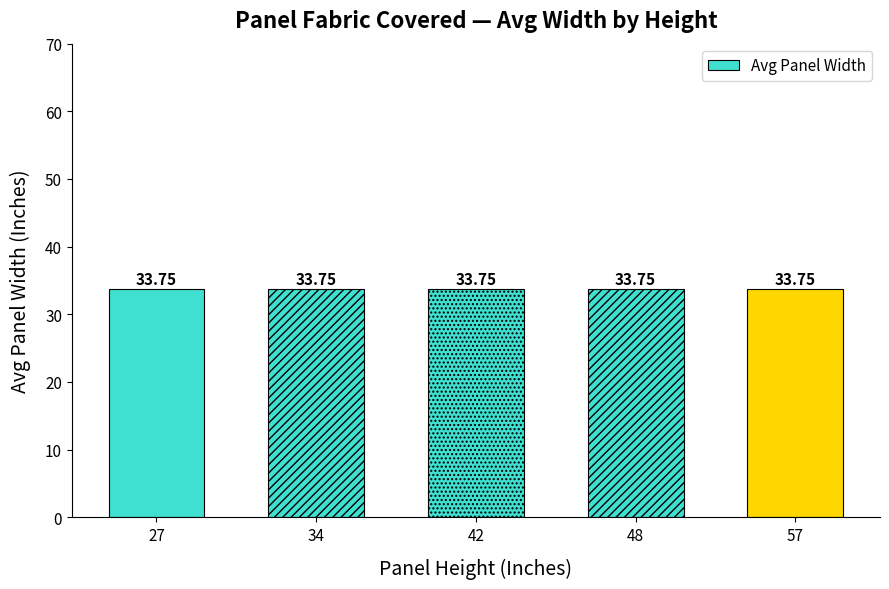

Is the value of 36 at 42 greater than the value of 30 at 34?

Yes